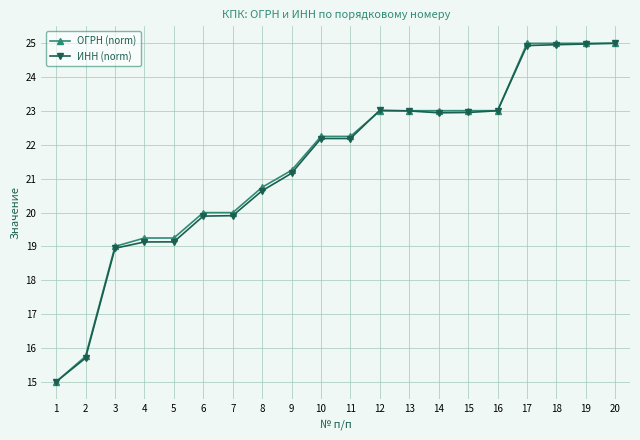

Which category has the lowest value across all series?

1